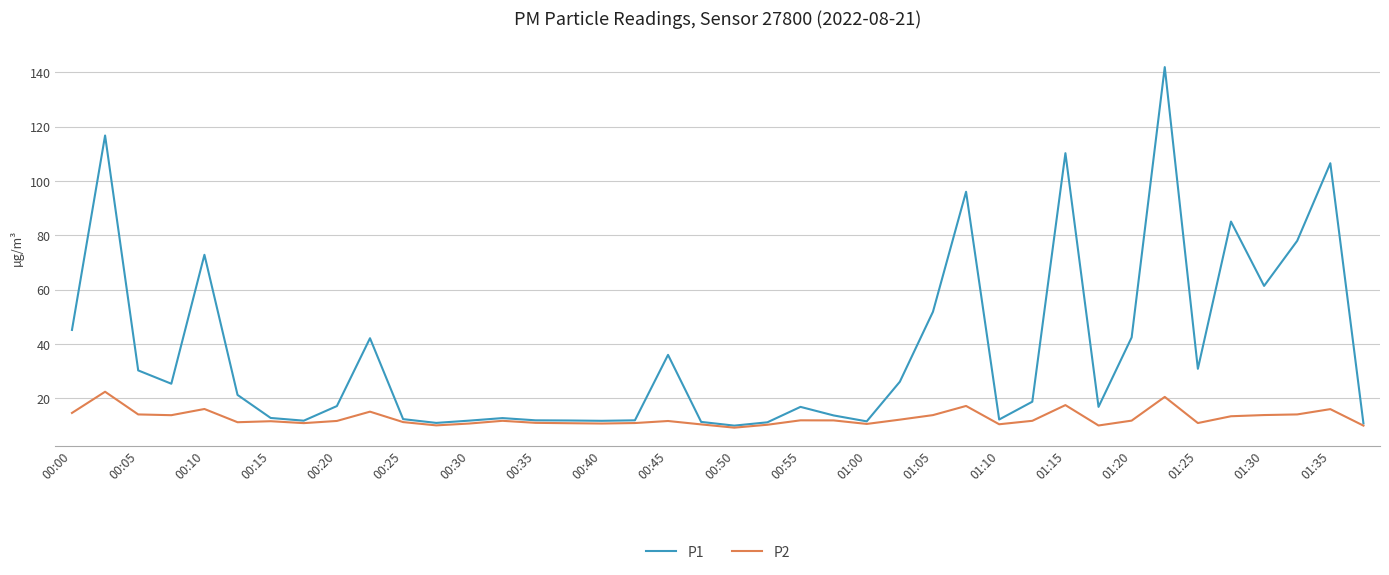

Which series has the widest spread of values?

P1